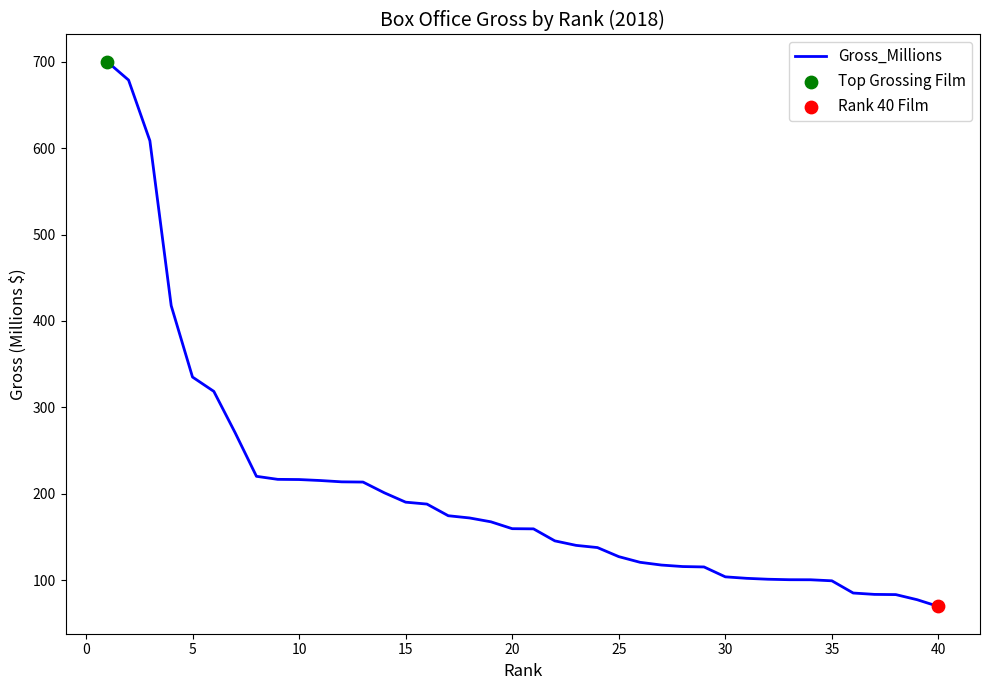

What is the difference between the maximum and minimum values?

630.6